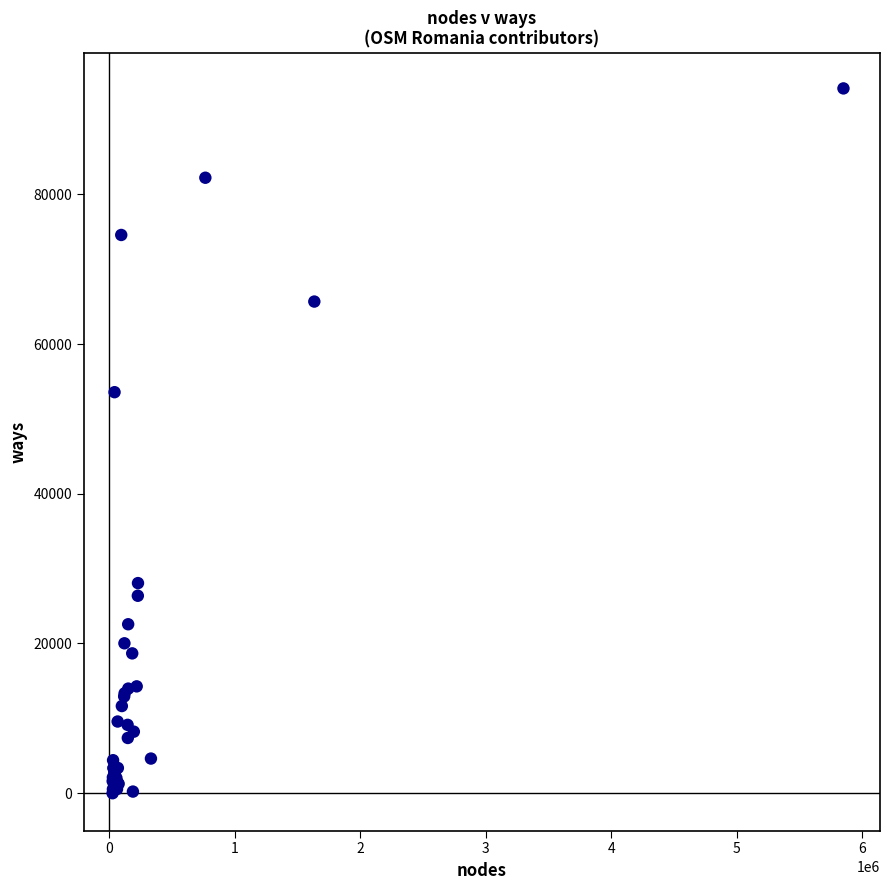

What Y value in the scatter plot is closest to 47073?

53568